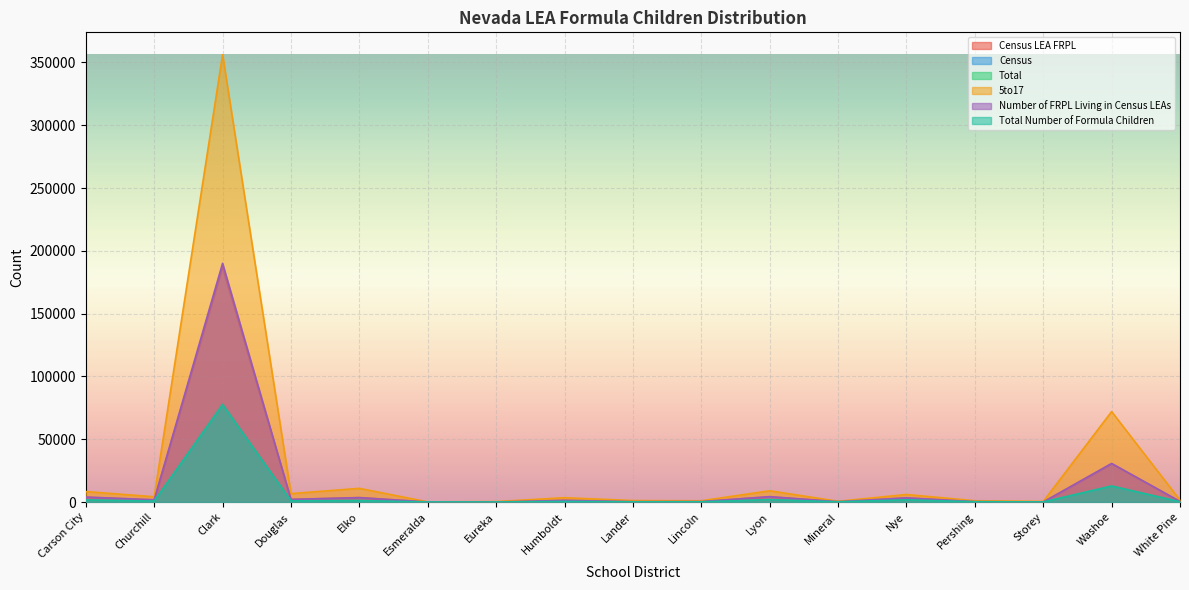

At which label does Census LEA FRPL first exceed 1316?

Carson City